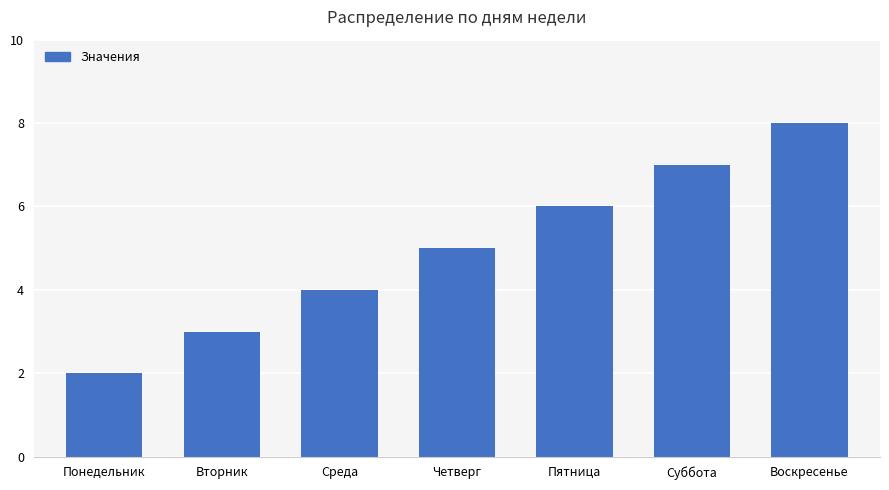

Reading right to left, what are all the values shown in this chart?

8	7	6	5	4	3	2